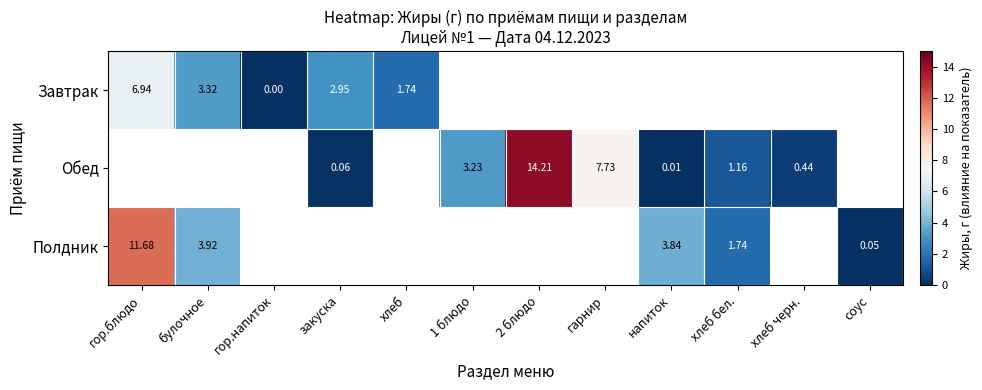

At how many categories does at least one series exceed 7?

3